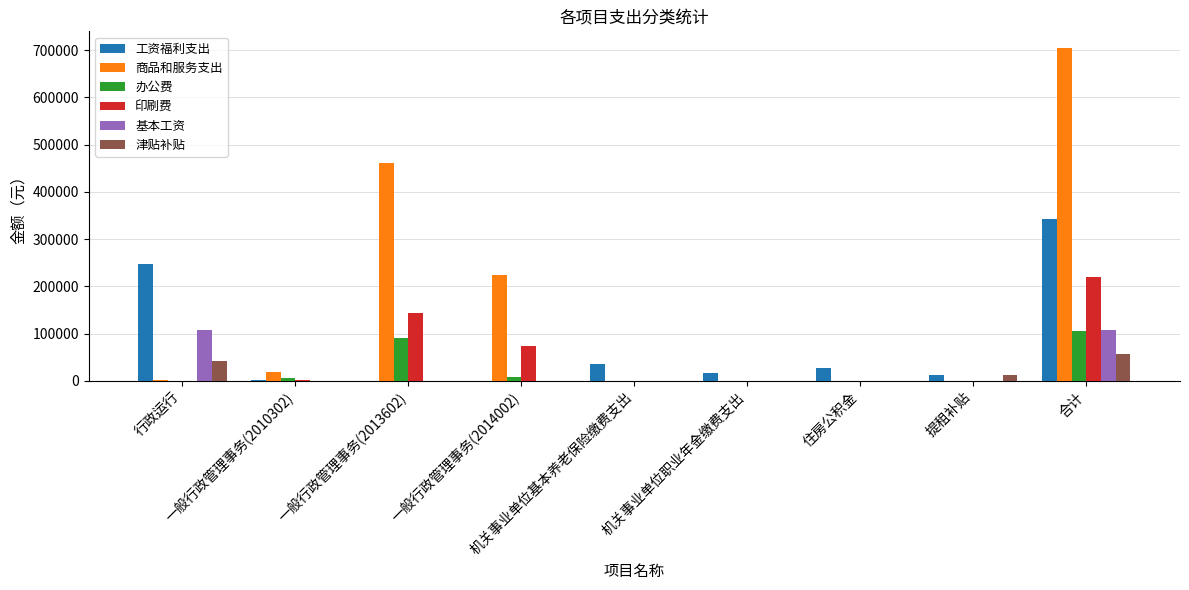

How many categories are shown in the chart?

9